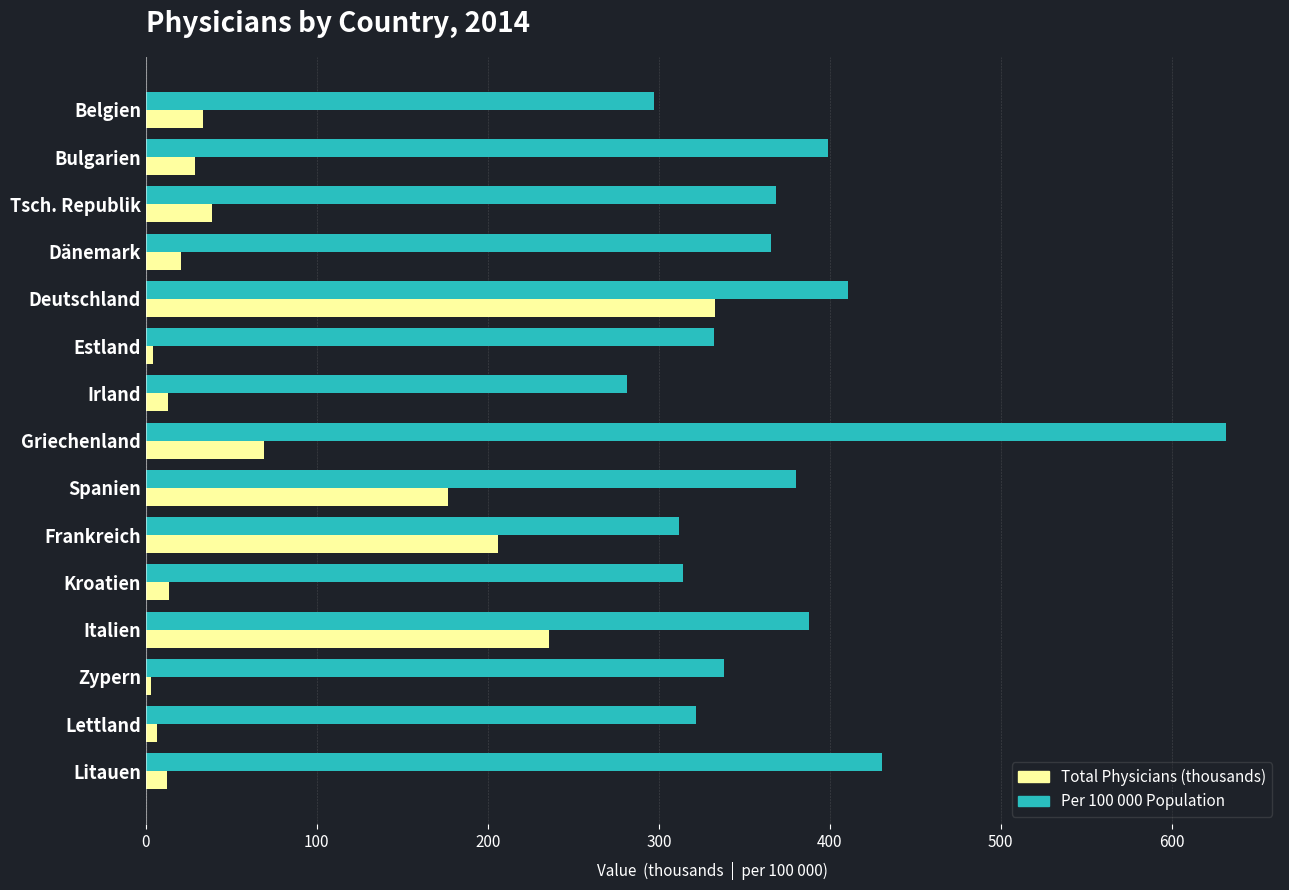

Which series has the largest range (max minus min)?

Per 100 000 Population